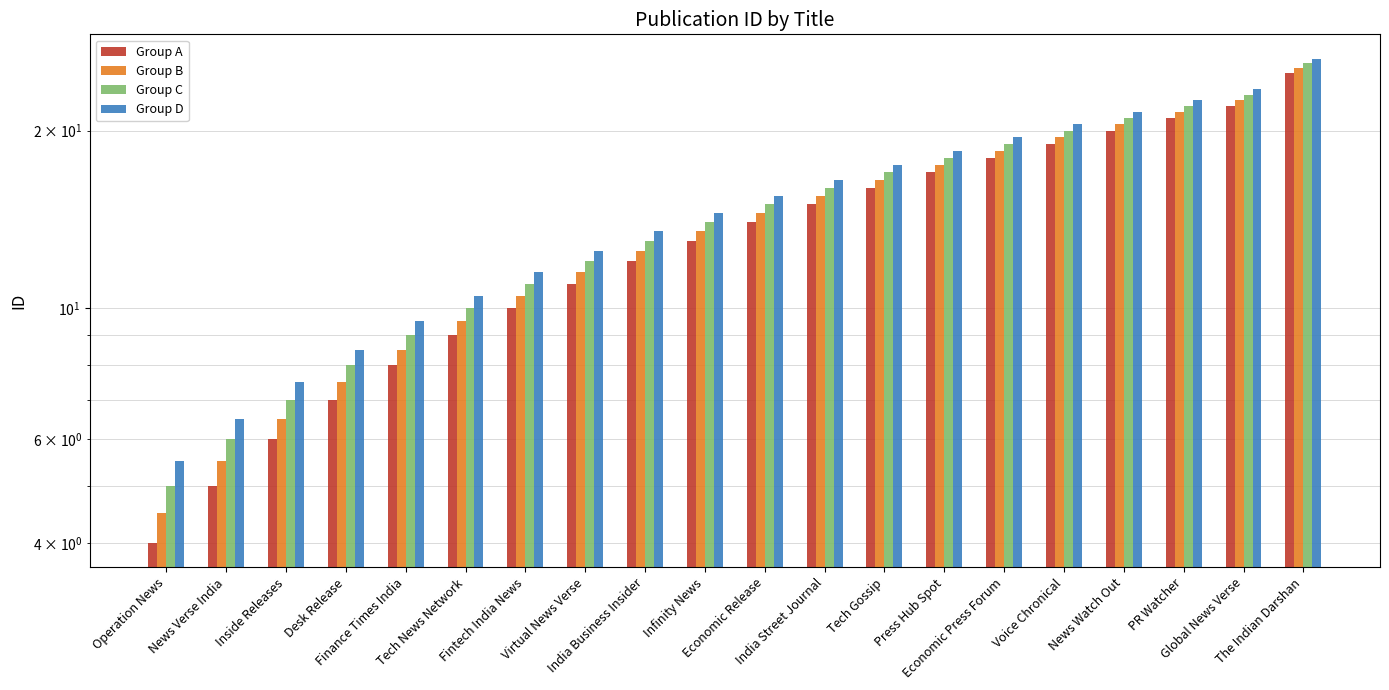

Which has a higher value, PR Watcher or Voice Chronical?

PR Watcher